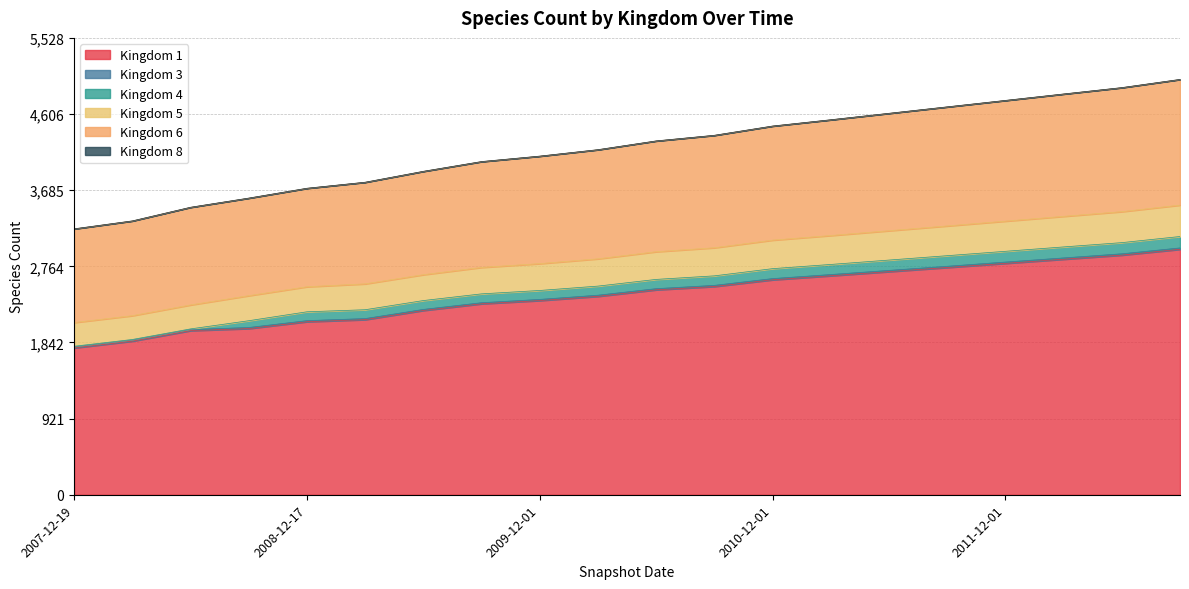

What is the sum of the 5 values at 2010-12-01 and 2008-12-17?

8169